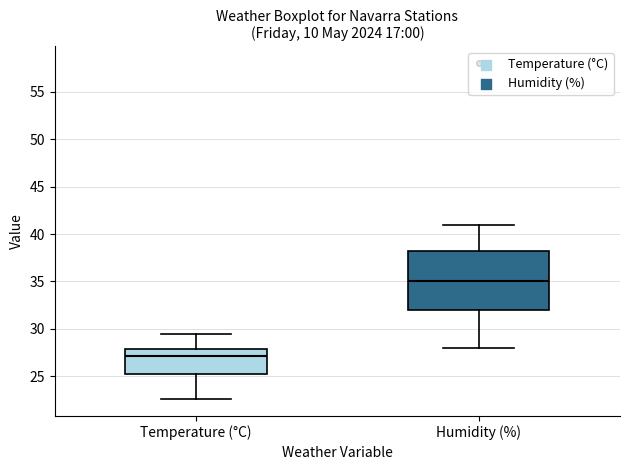

Comparing the boxes themselves (not the whiskers), which one is the tallest?

Humidity (%)